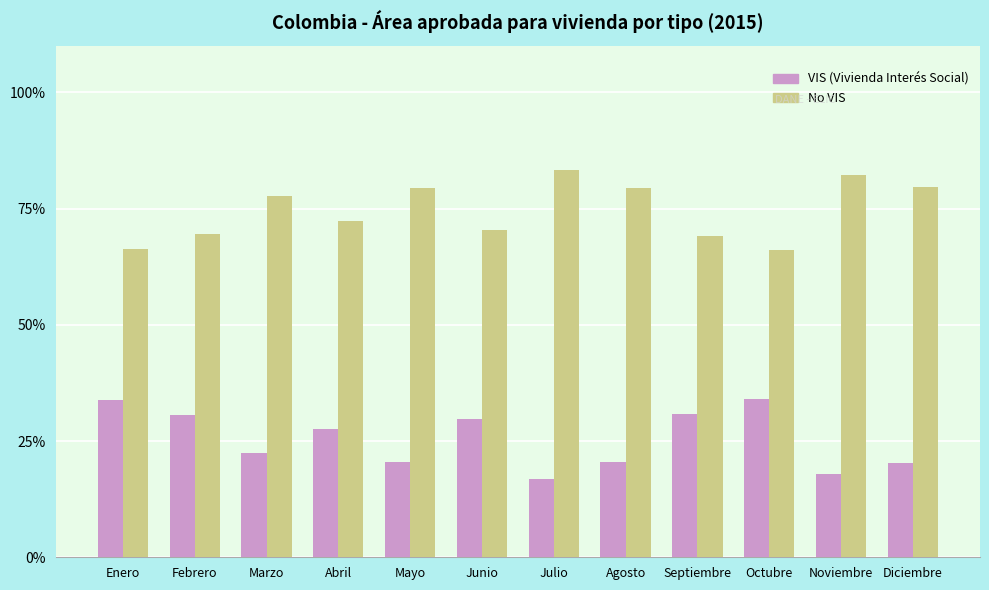

What is the difference between the second highest and minimum values in the VIS (Vivienda Interés Social) series?

17.0